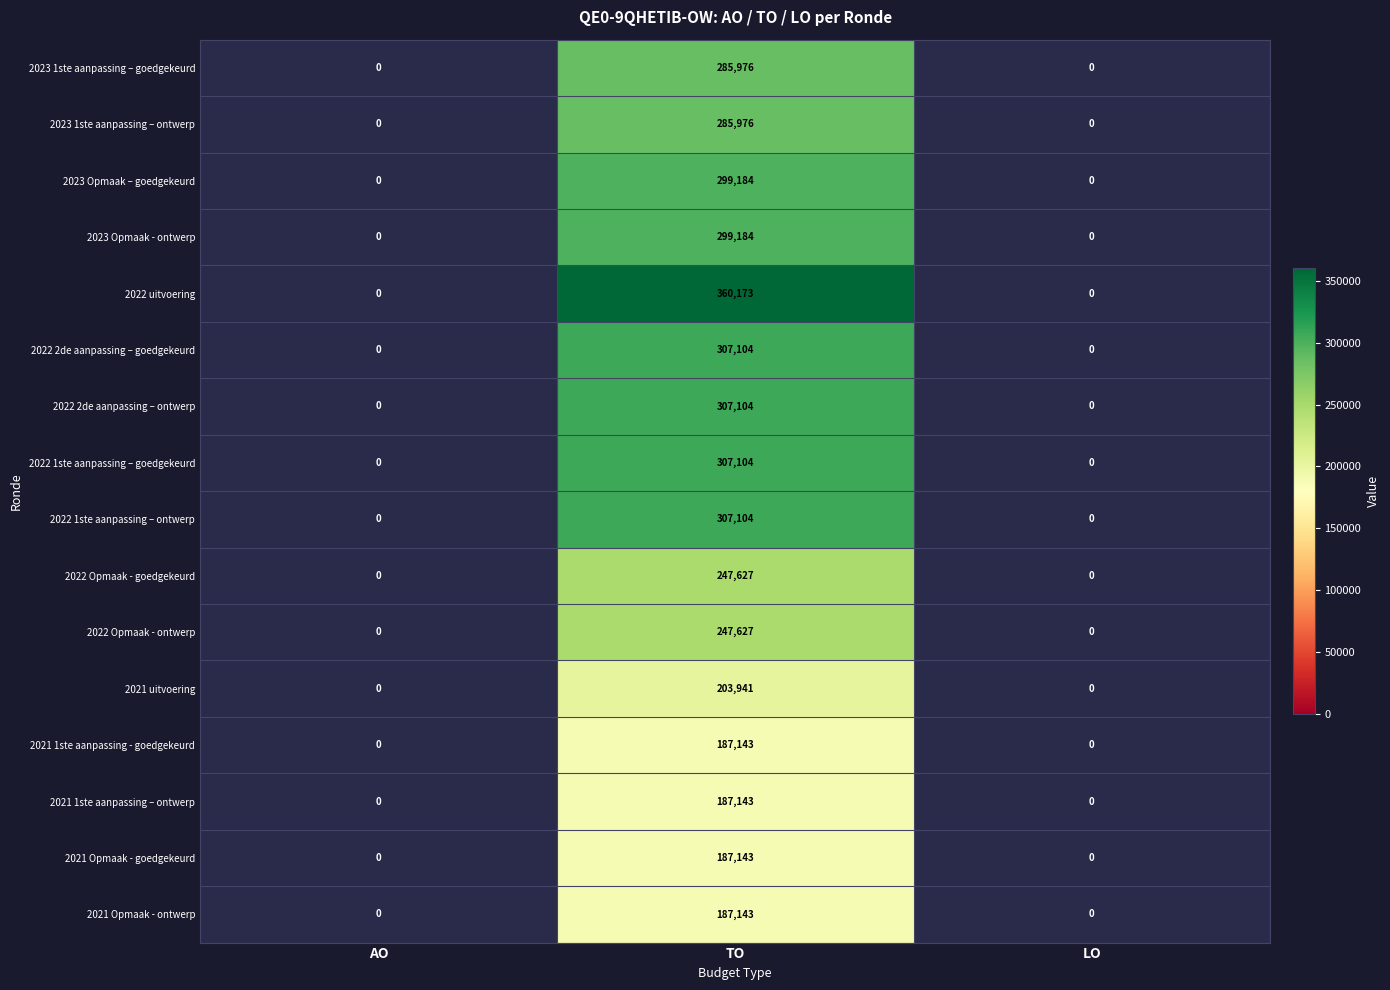

What is the greatest value displayed?

360173